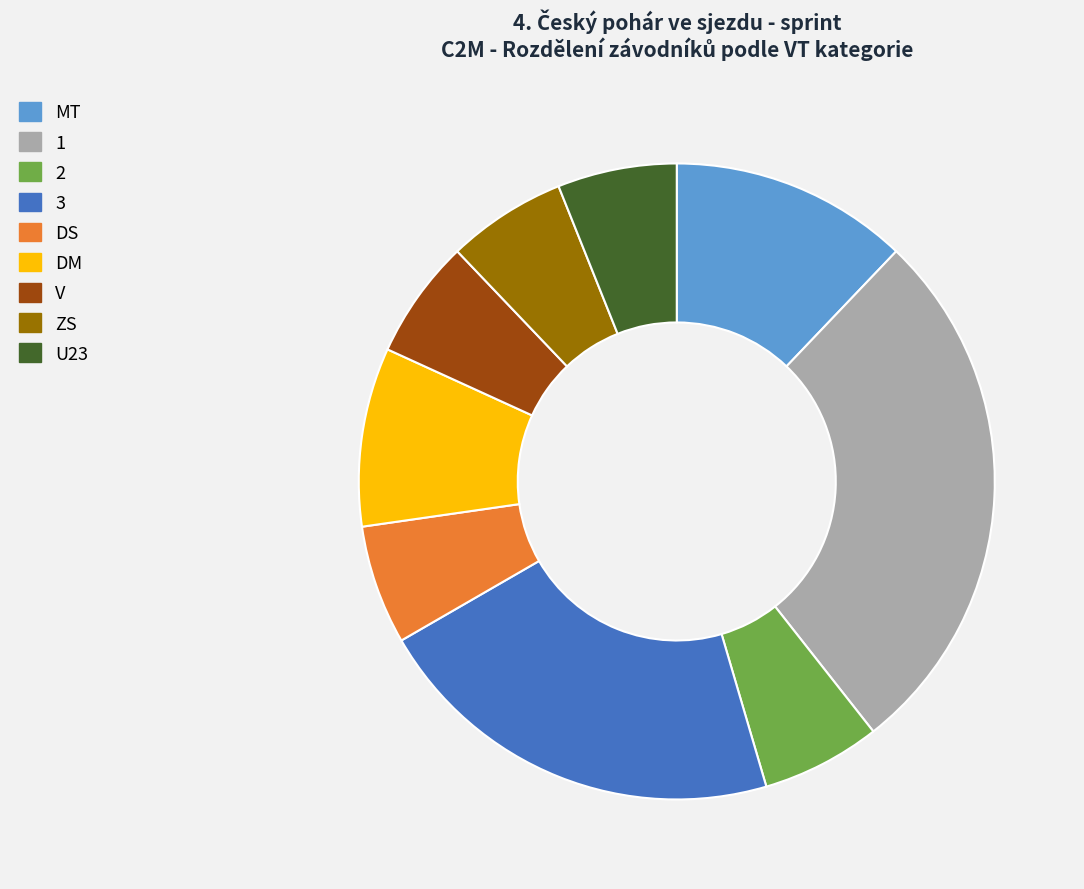

What is the ratio of the value at 2 to the value at U23?

1.0